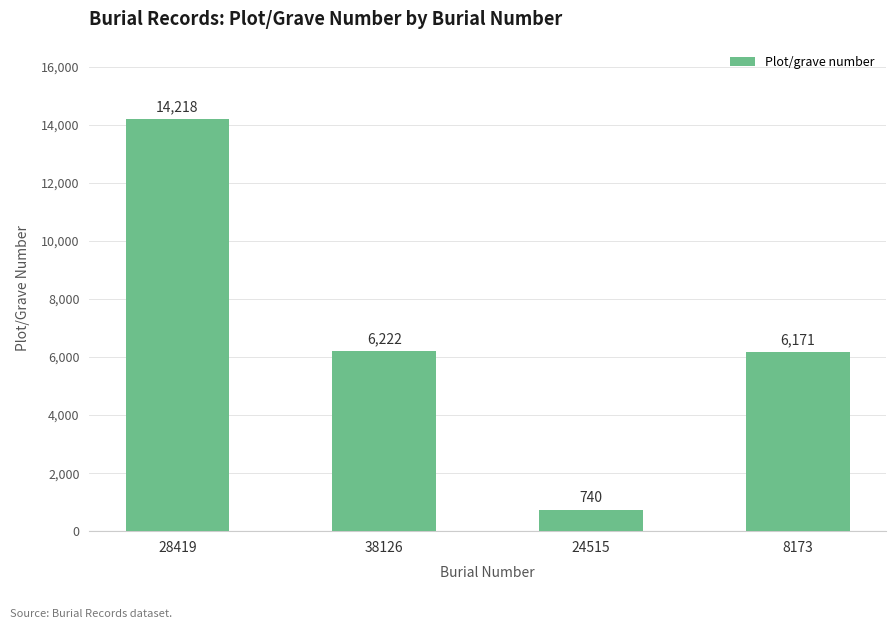

True or false: the data shows 8226 at 38126.

False